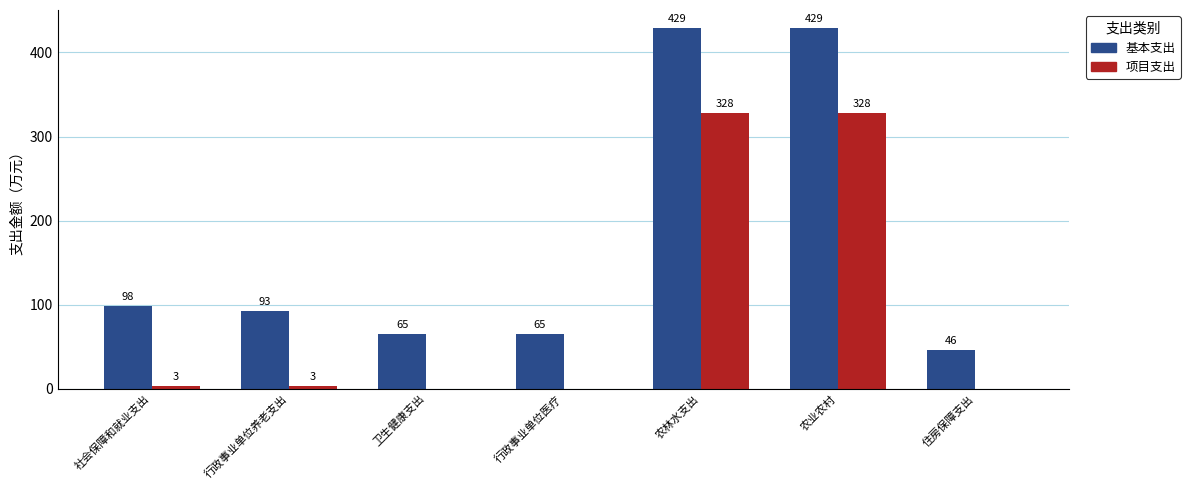

What is the maximum value for 基本支出?

429.1